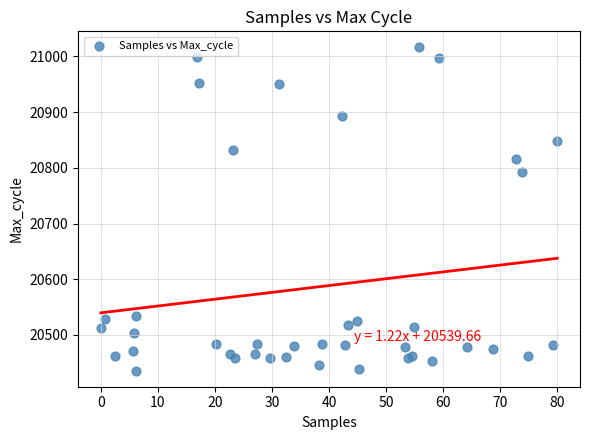

What Y value in the scatter plot is closest to 20726?

20792